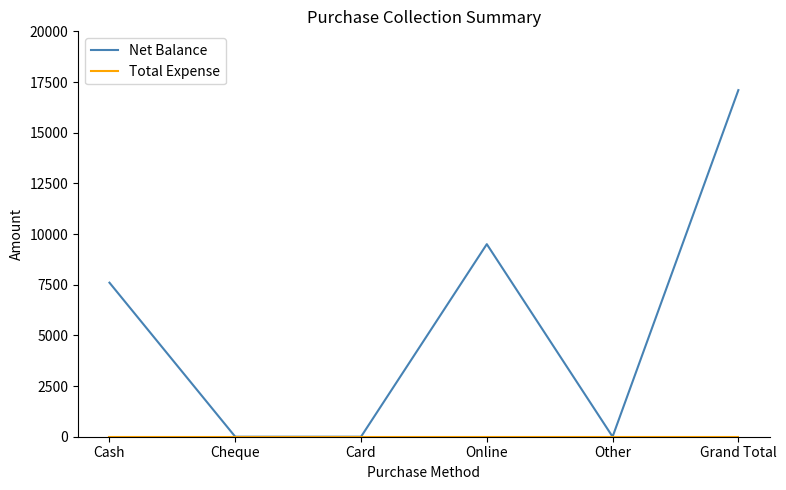

At which category is the sum across all series the highest?

Grand Total